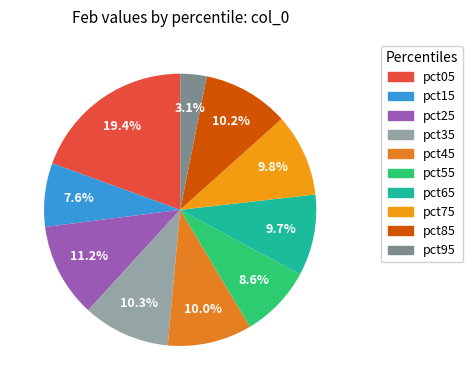

Which category has the smallest portion of the pie?

pct95